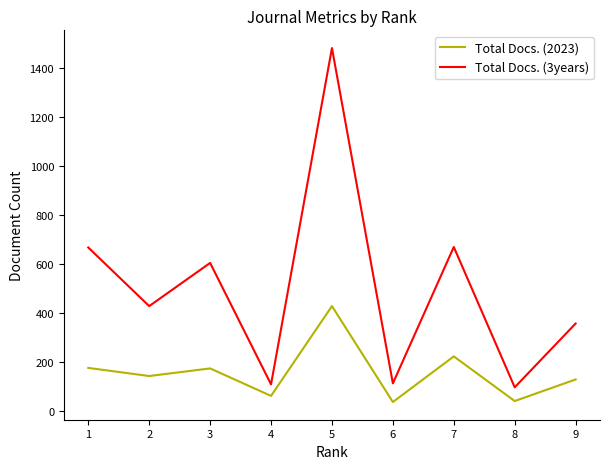

Which series has the largest total across all categories?

Total Docs. (3years)